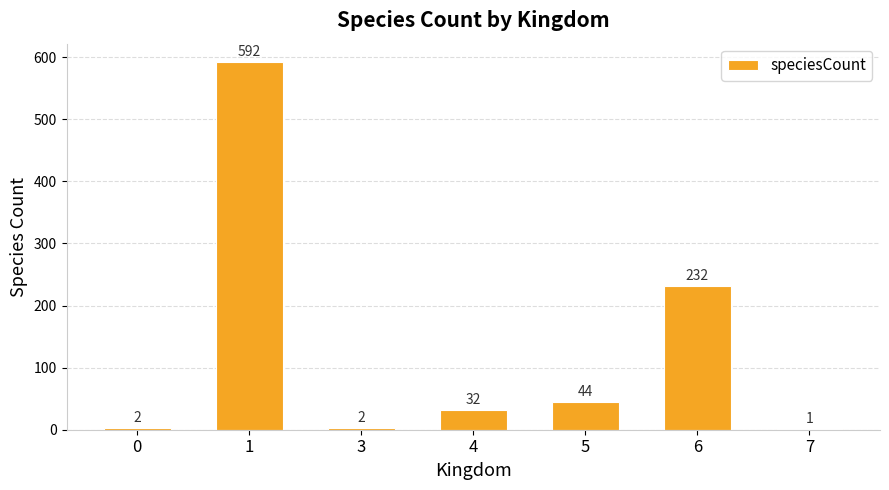

Reading right to left, list all the values displayed in this chart.

7=1	6=232	5=44	4=32	3=2	1=592	0=2